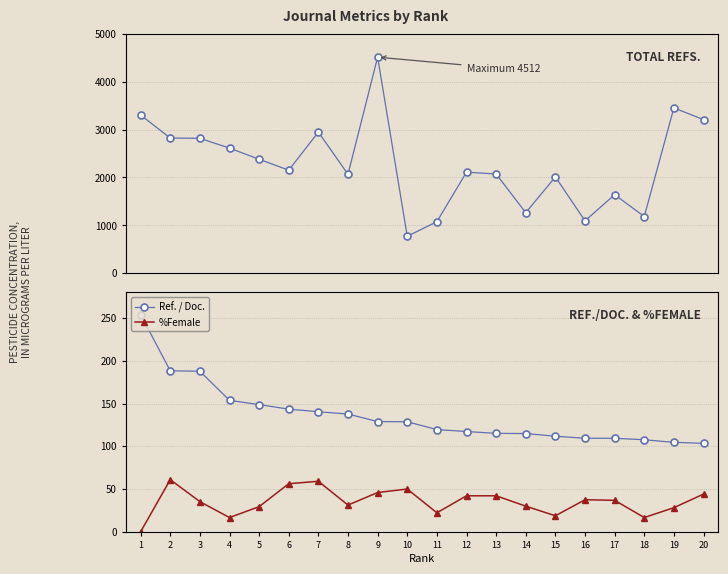

True or false: Total Refs. and Ref. / Doc. cross at least once.

False